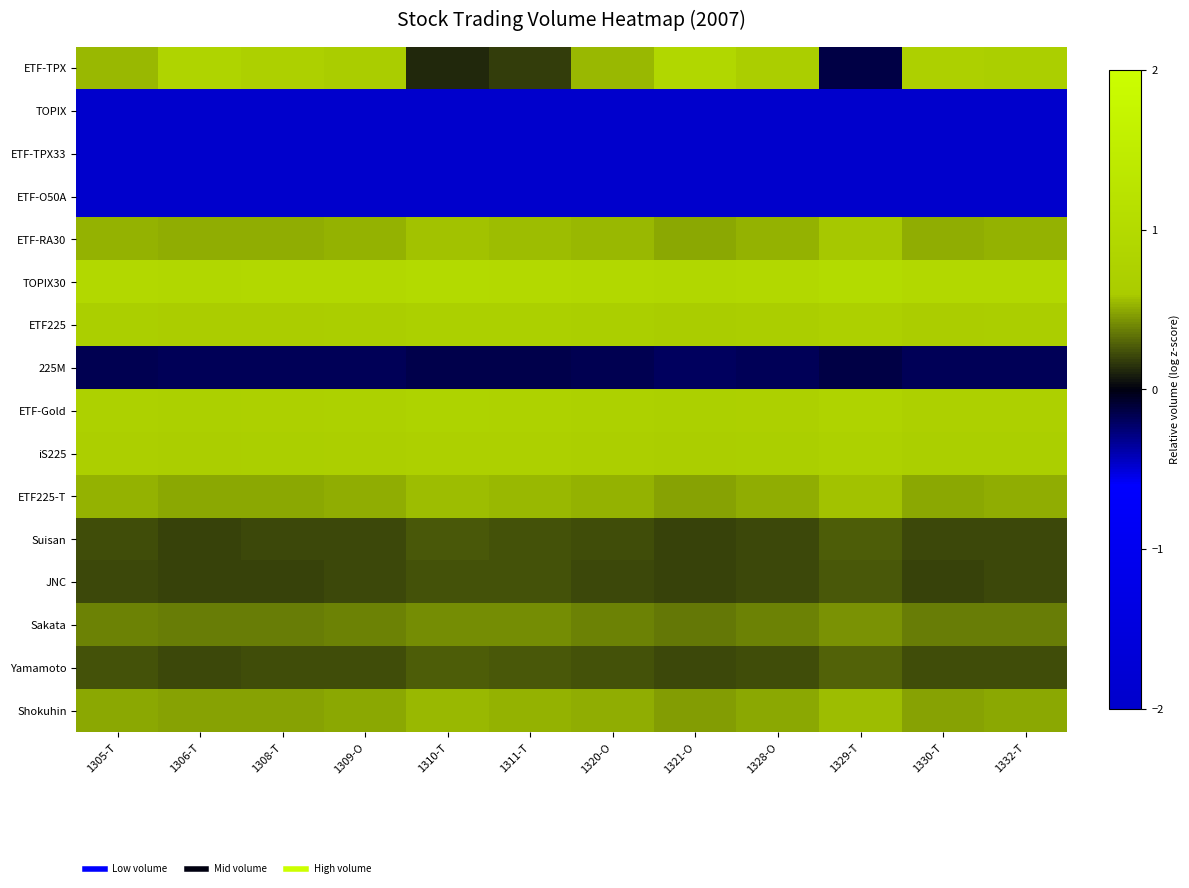

Which series has the largest range (max minus min)?

ETF-TPX